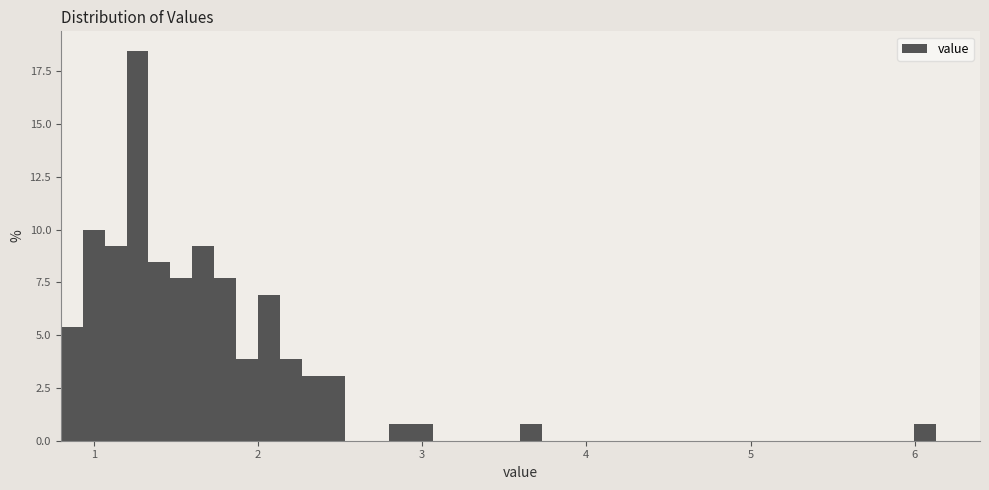

Read against the x-axis, roughly where is the centre of the tallest bar?

1.3